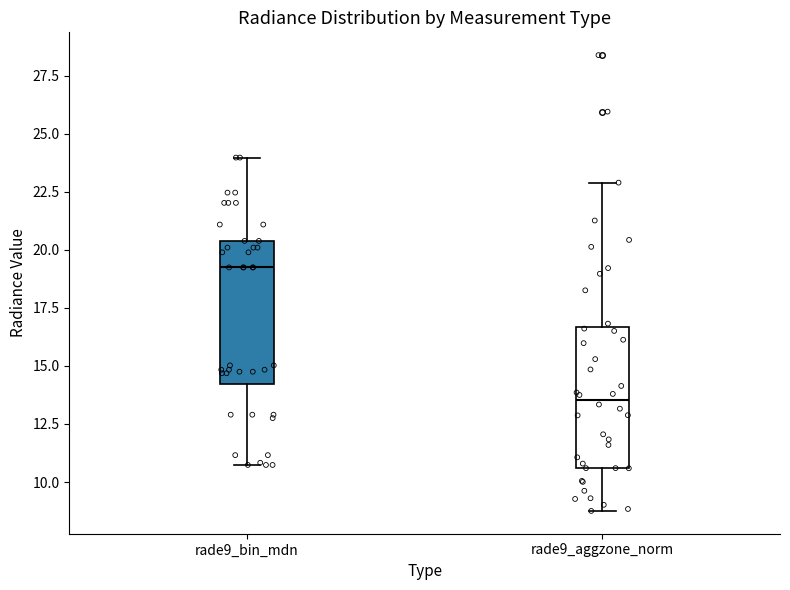

Reading left to right, read every box against the y-axis: the position of its median line, the range the box covers, and the ends of its whiskers. The values are not printed on the chart, so give them approximately, as read against the axis.

rade9_bin_mdn: median 19.0, box 14.0 to 20.5, whiskers 10.5 to 24.0
rade9_aggzone_norm: median 13.5, box 10.5 to 16.5, whiskers 9.0 to 23.0